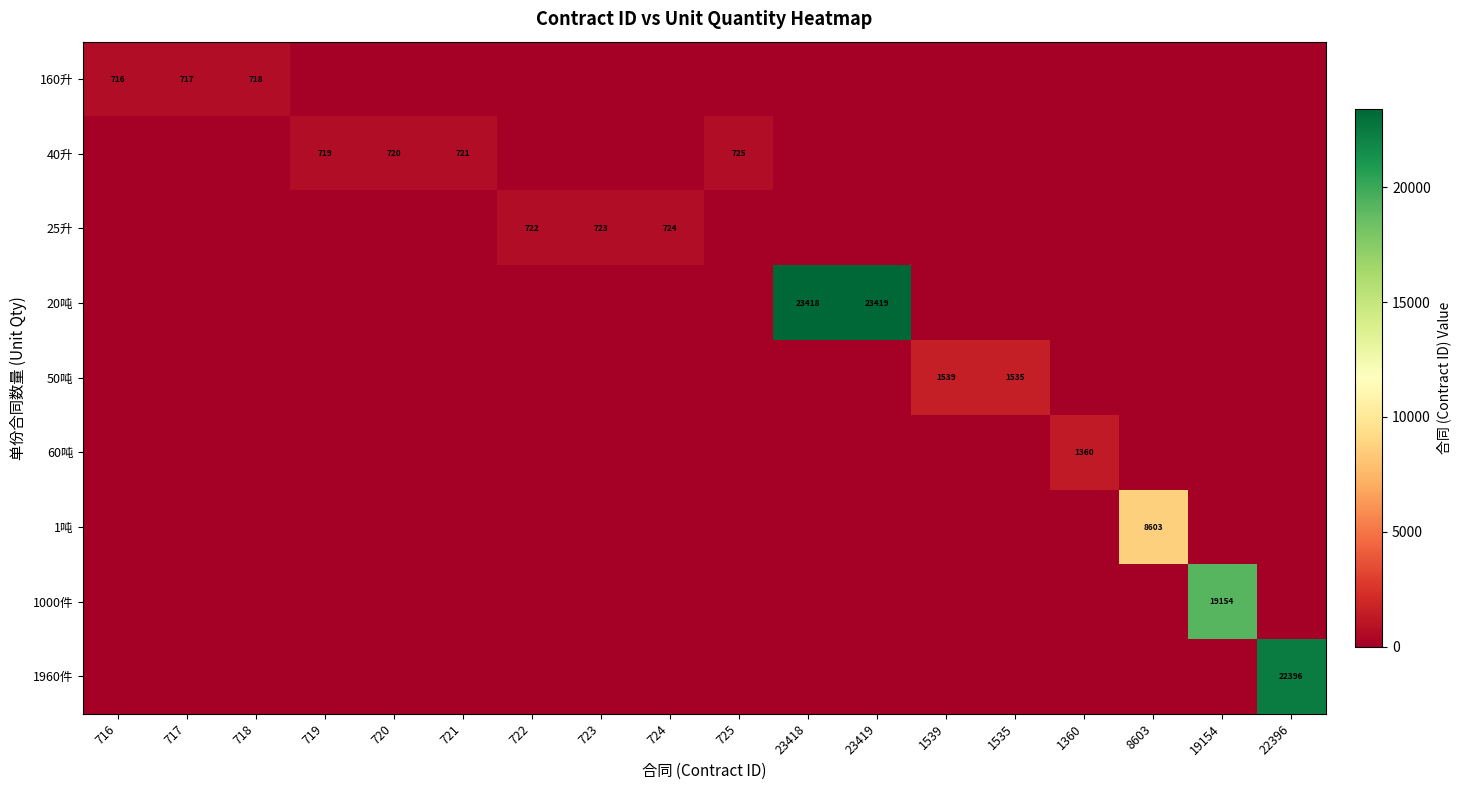

At how many categories does at least one series exceed 12255?

4